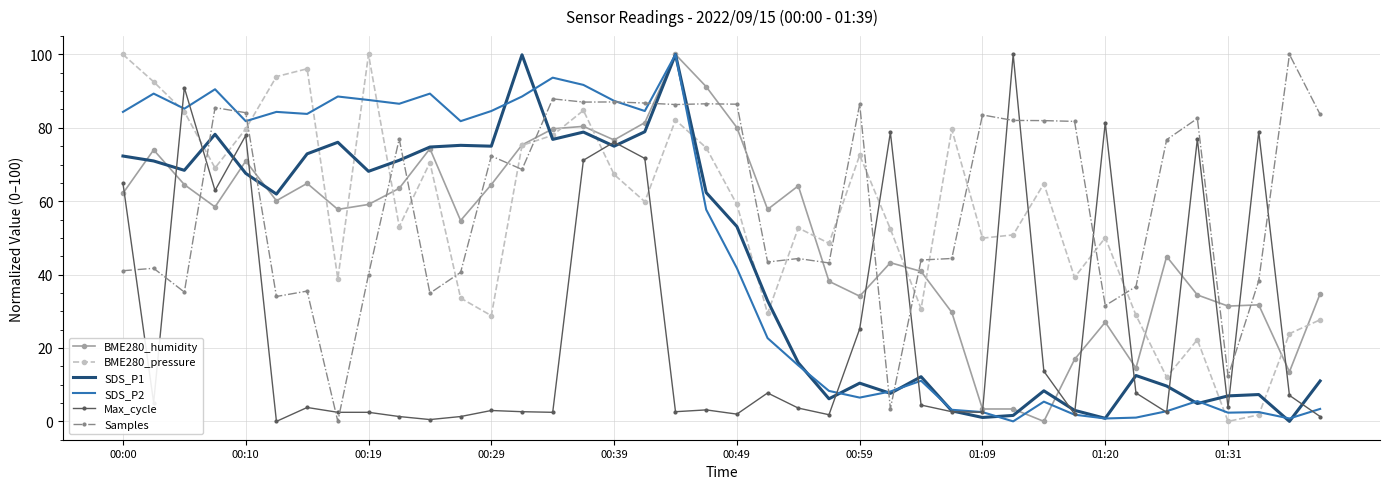

What is the maximum value for Samples?

100.0